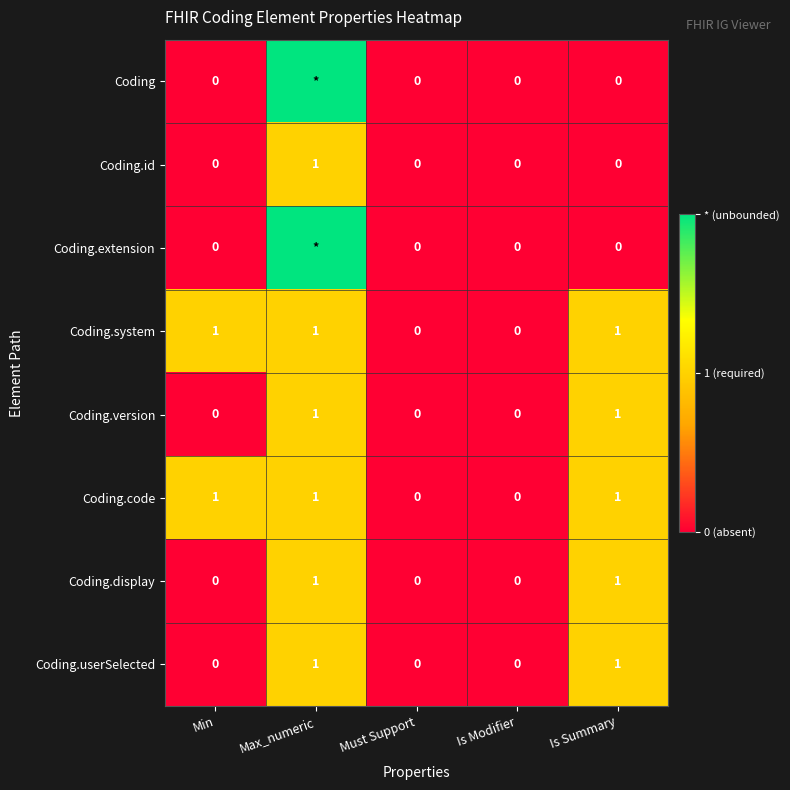

What is the sum of all Coding.code values?

3